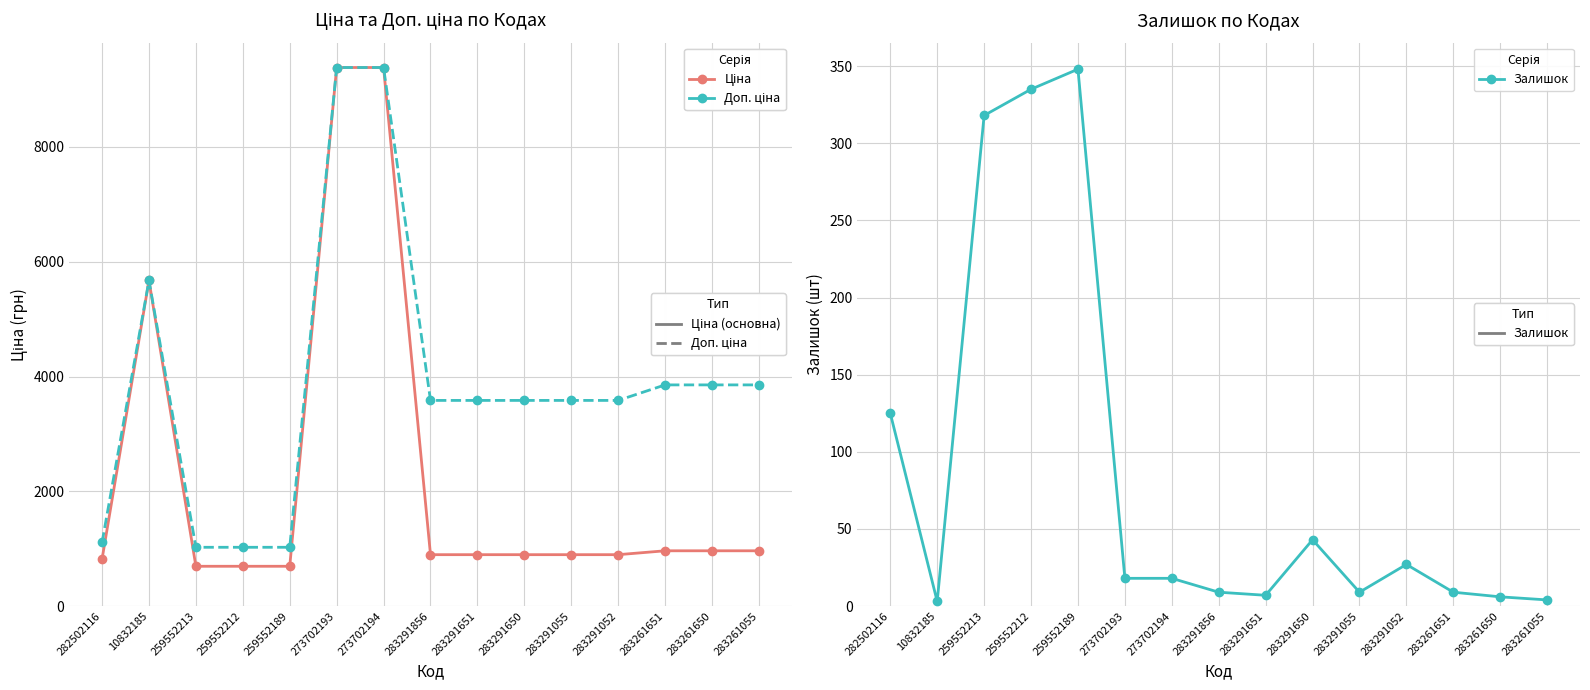

What is the spread (max minus min) of values at 283291052?

3556.6